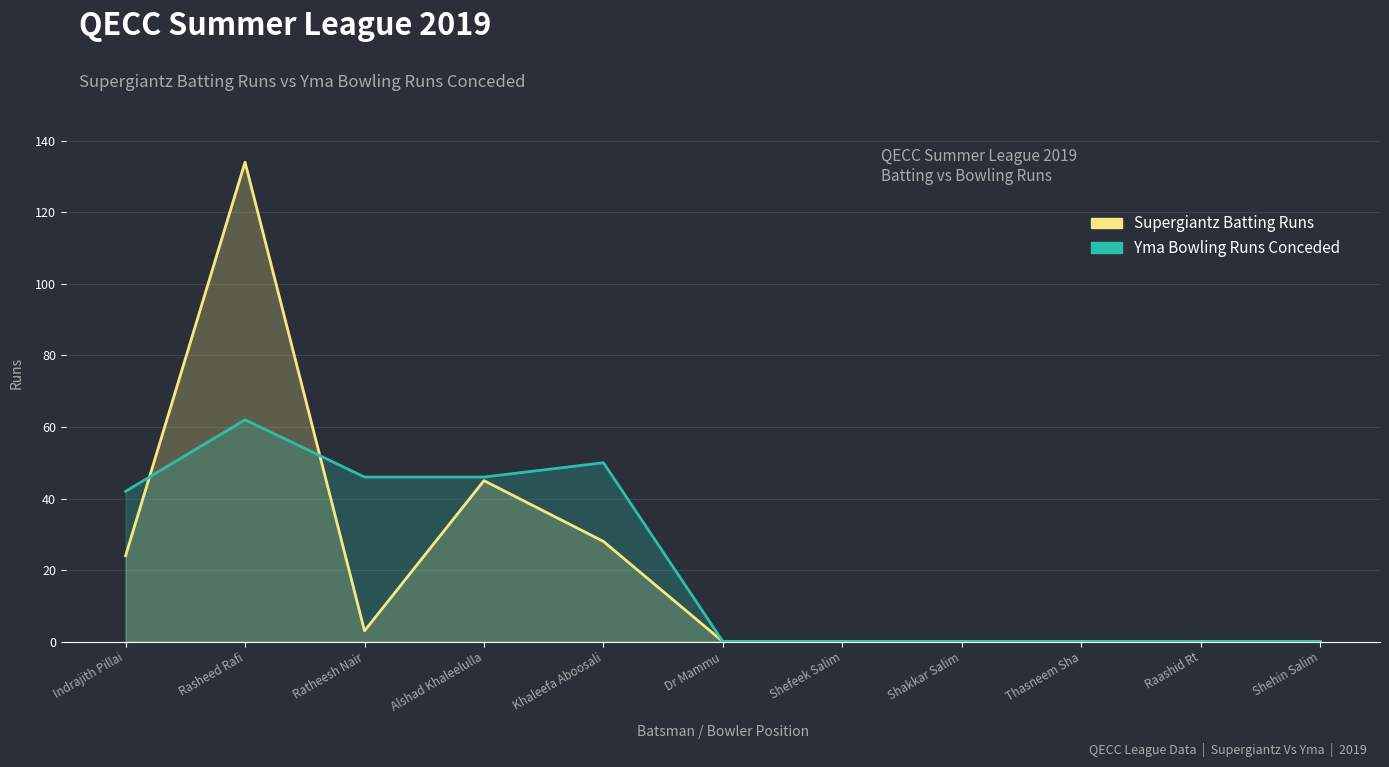

Which category has the highest value in the Supergiantz Batting Runs series?

Rasheed Rafi